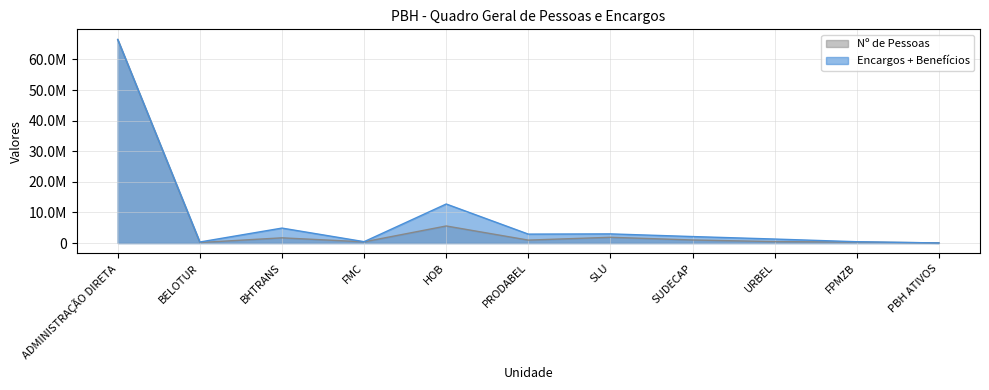

What is the total value across all series at PBH ATIVOS?

93233.7